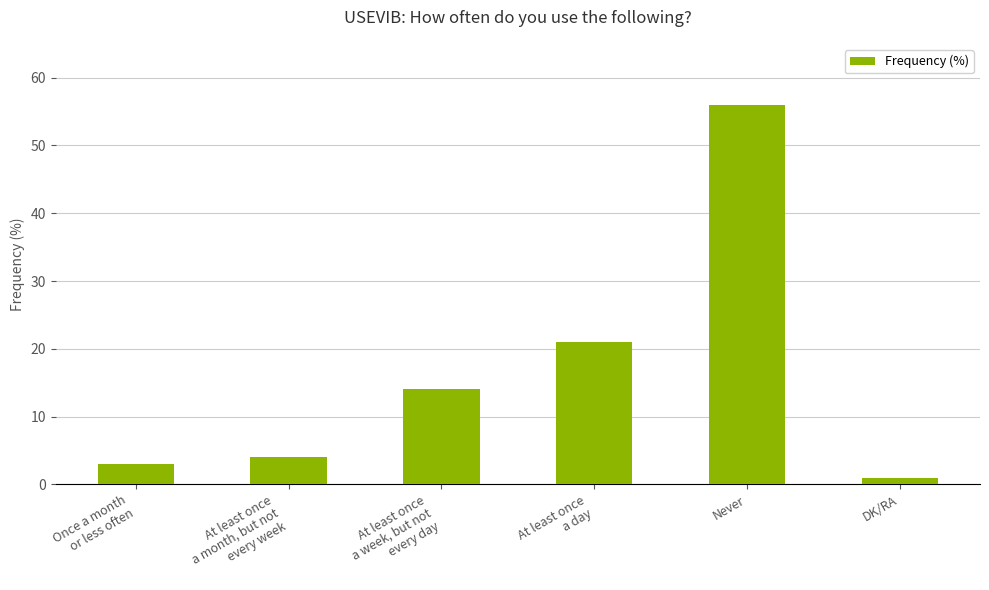

What is the maximum value shown in the chart?

56